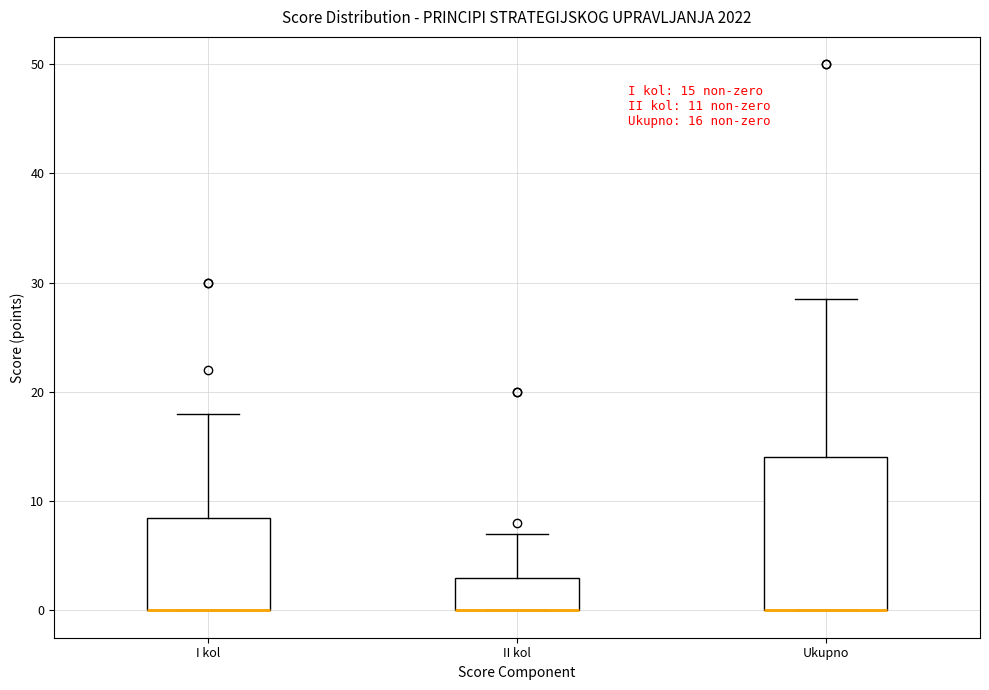

Comparing the boxes themselves (not the whiskers), which one is the tallest?

Ukupno